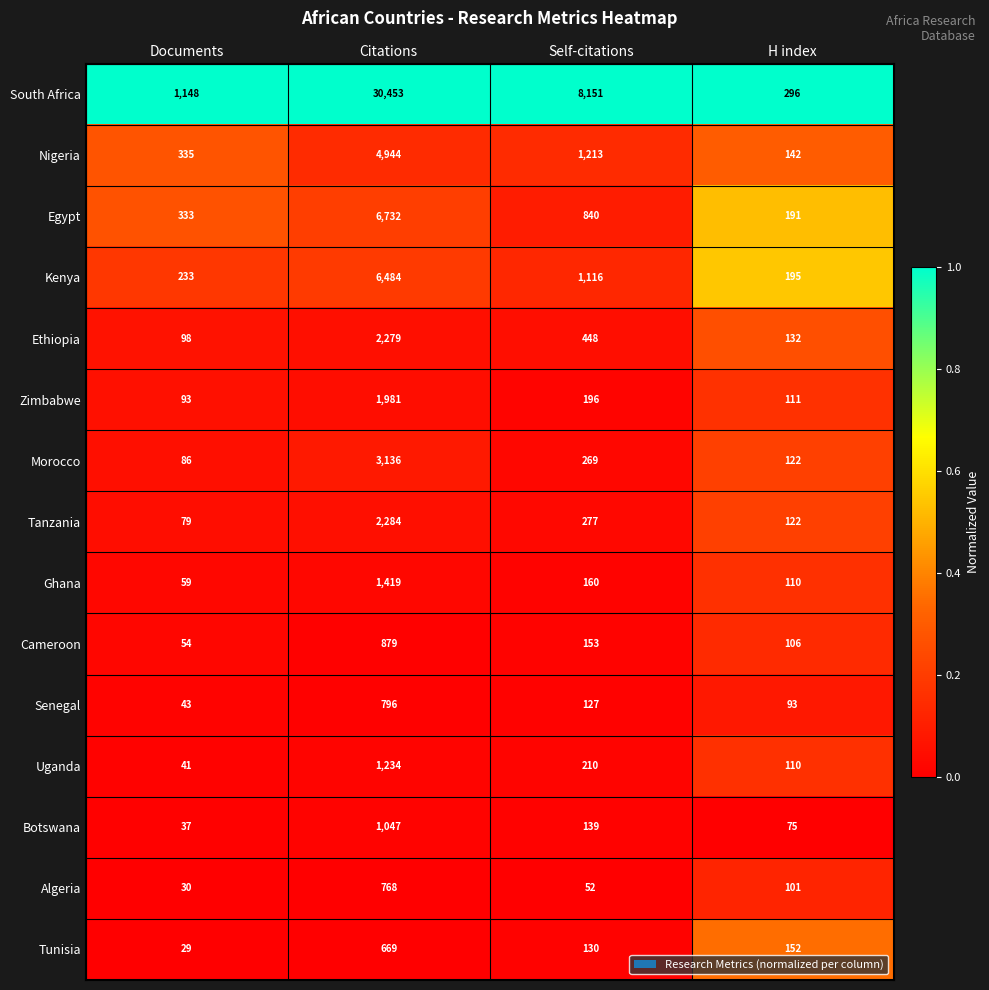

Which series changed the most between Self-citations and H index?

South Africa